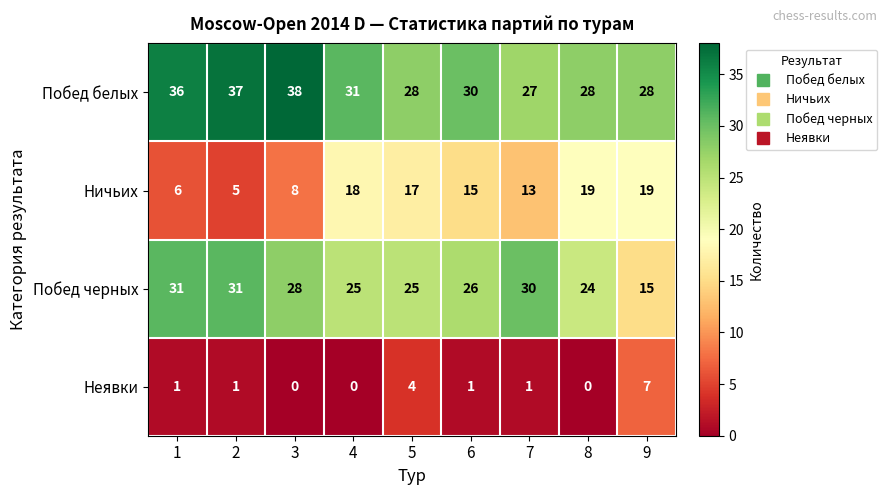

What is the spread (max minus min) of values at 8?

28